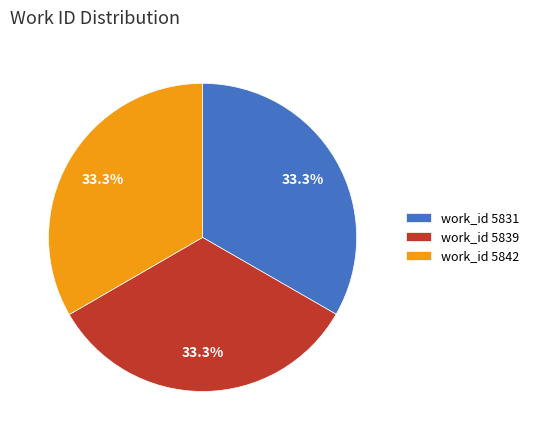

Does work_id 5839 account for over 50% of the chart?

No